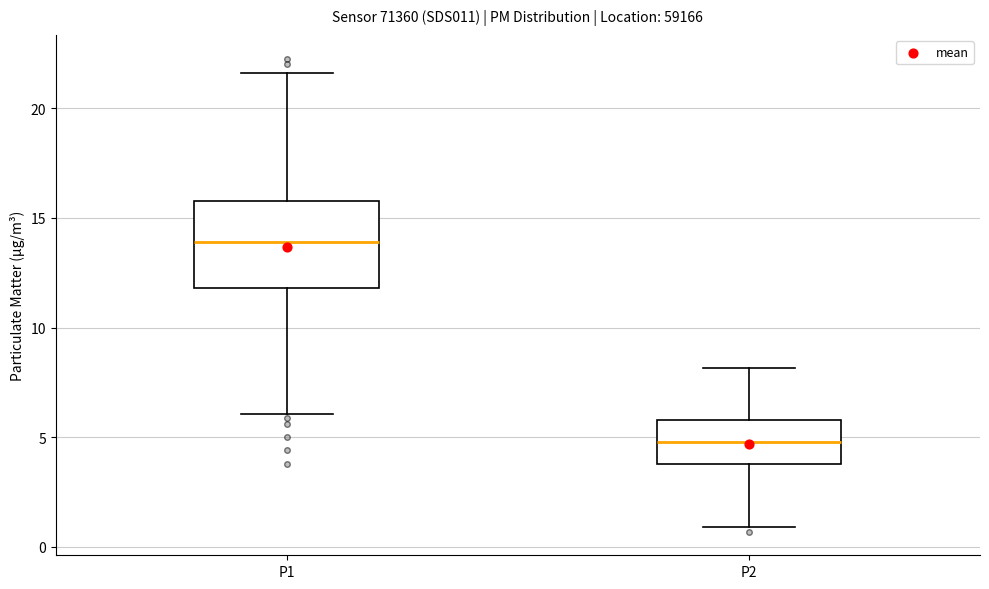

Comparing the boxes themselves (not the whiskers), which one is the tallest?

P1